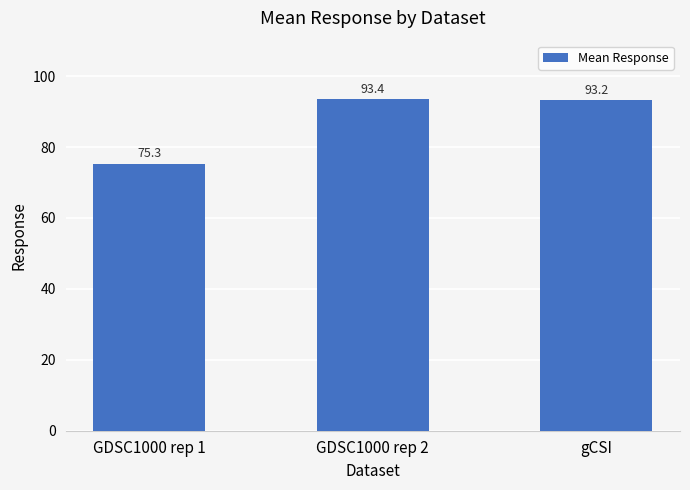

What is the label of the 2nd bar from the left?

GDSC1000 rep 2